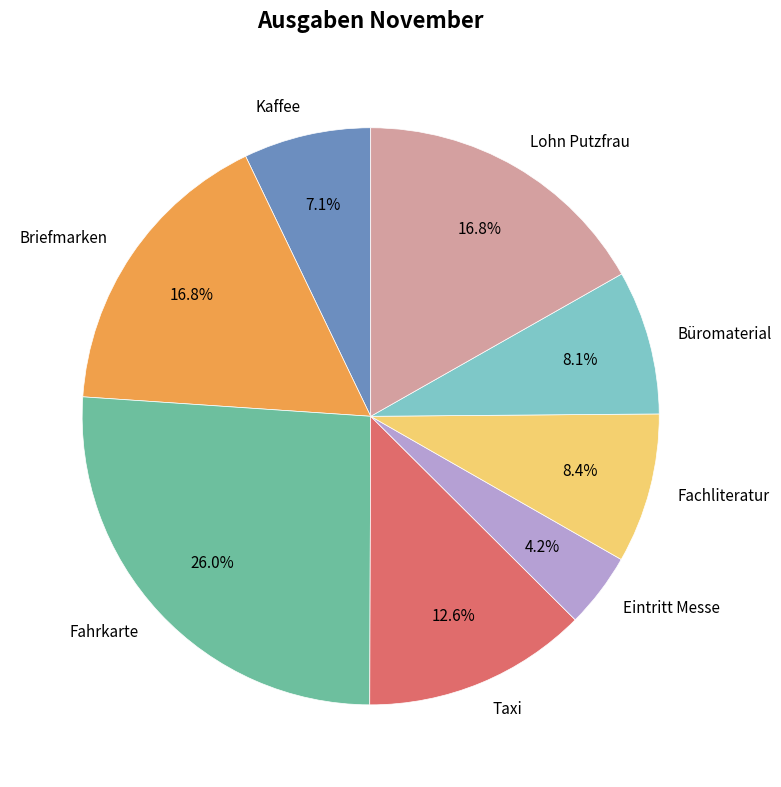

To the nearest percent, what is the difference between the Fahrkarte and Eintritt Messe slice percentages?

22%